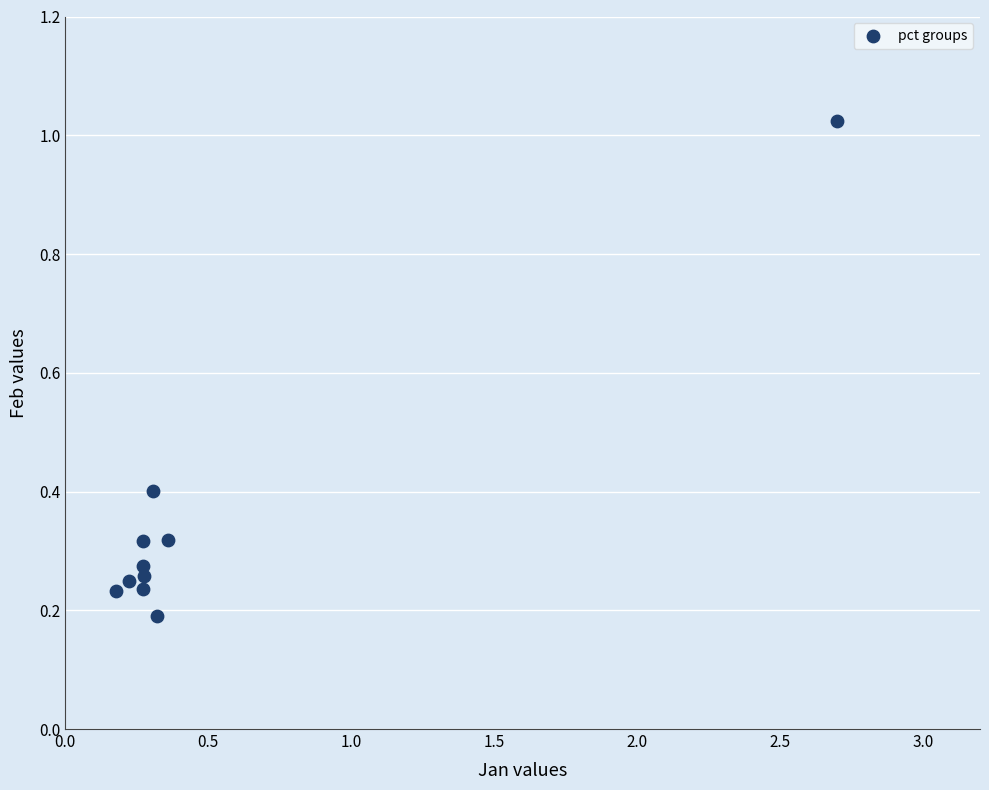

What is the range of X values (max minus min)?

2.5